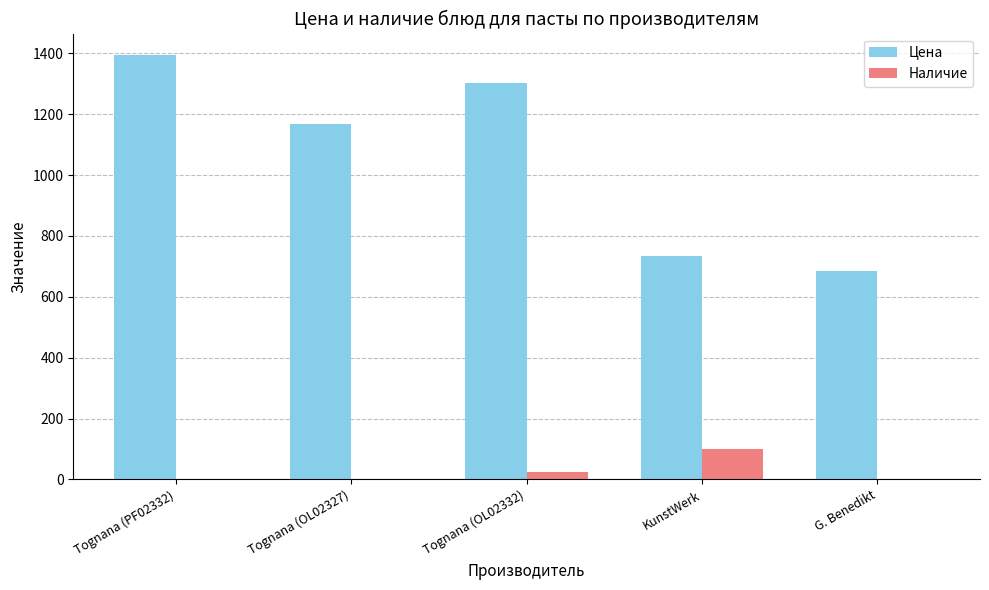

Which series changed the most between Tognana (OL02327) and KunstWerk?

Цена